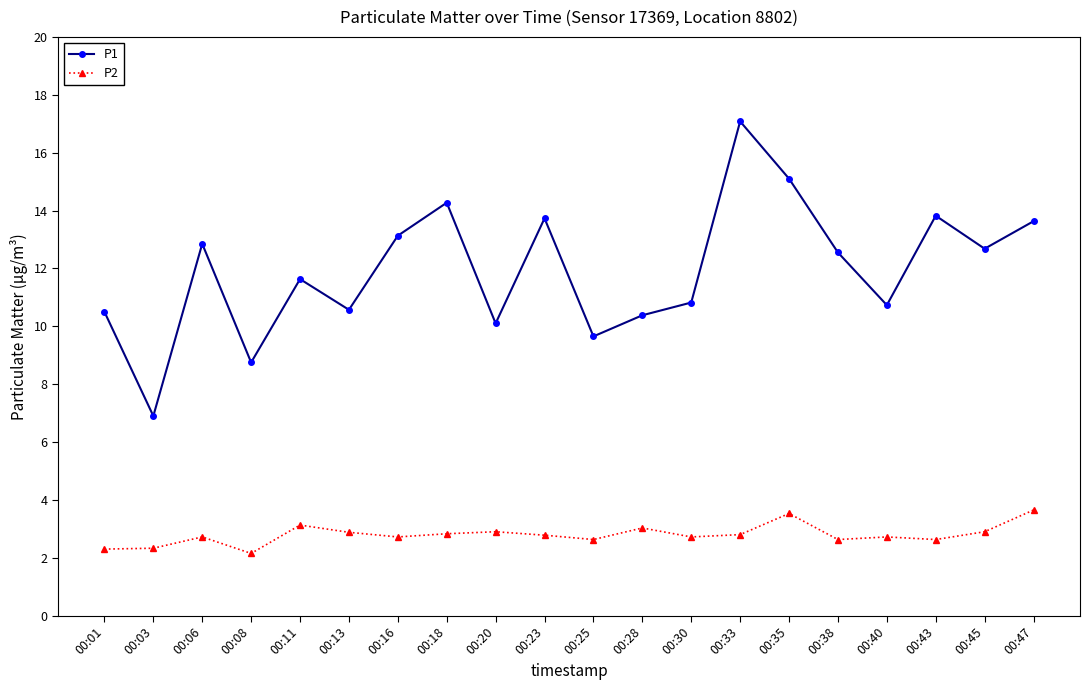

Rank the series at 00:30 from lowest to highest value.

P2, P1